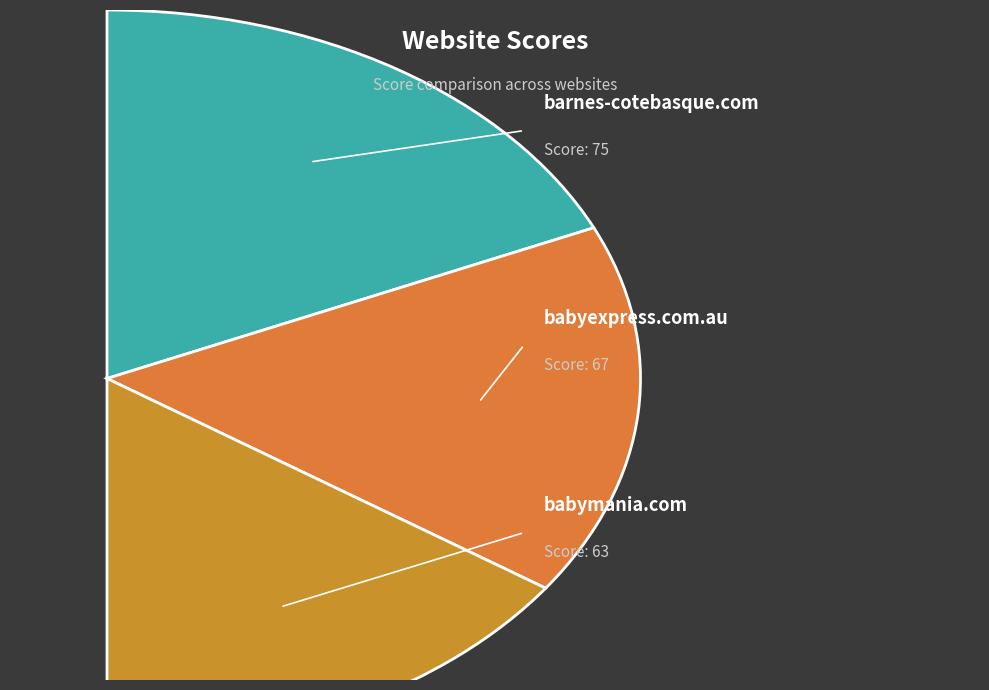

Is there a majority slice in this chart?

No